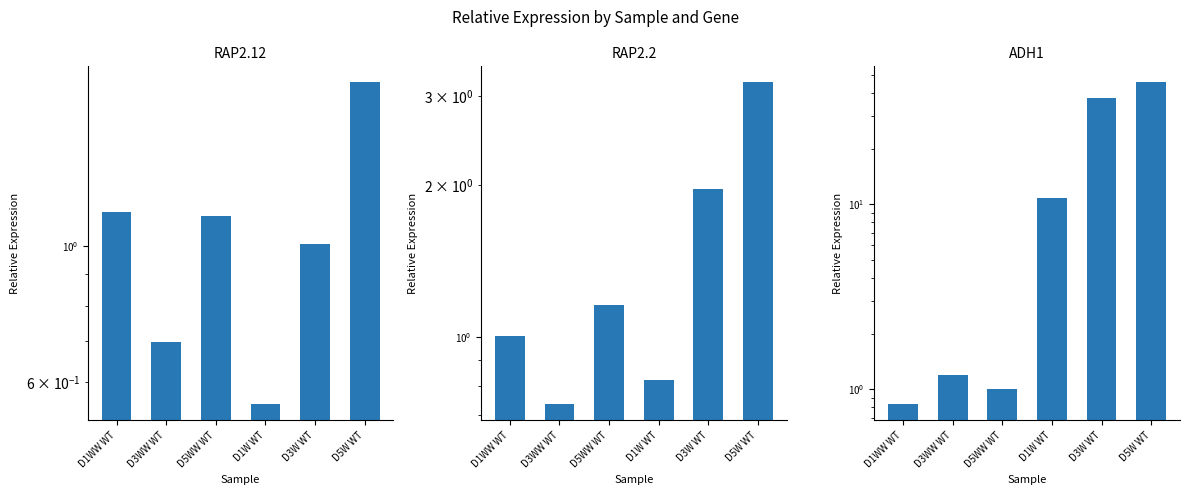

What is the difference between the RAP2.12 values at D3W WT and D5W WT?

0.8